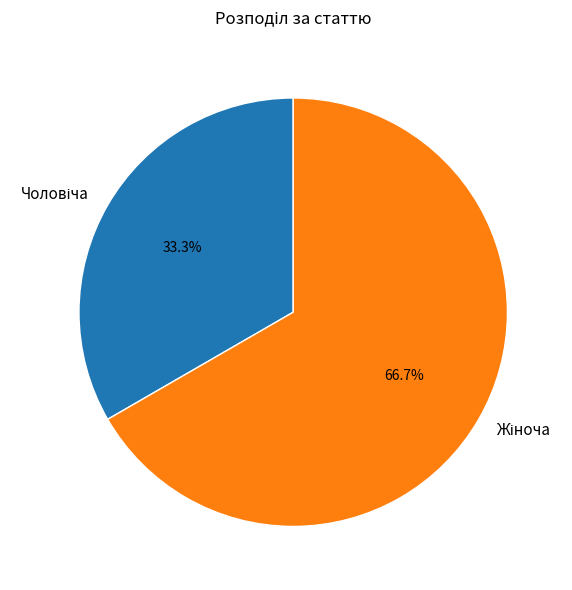

How many slices are in this pie chart?

2